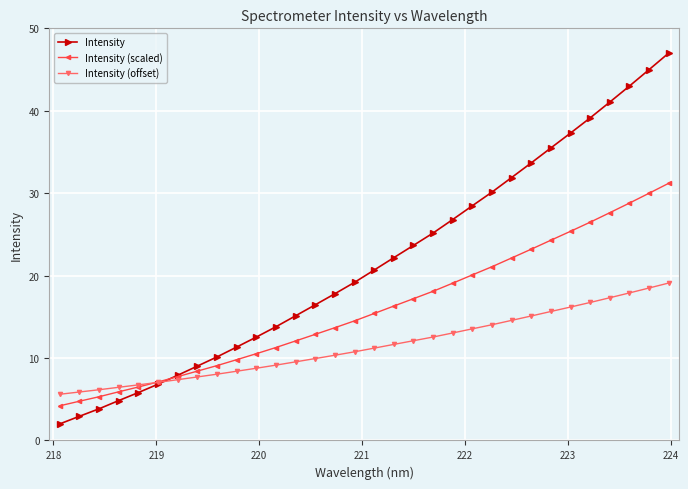

What is the value of the Intensity (offset) point at the 29th from the left?

17.3